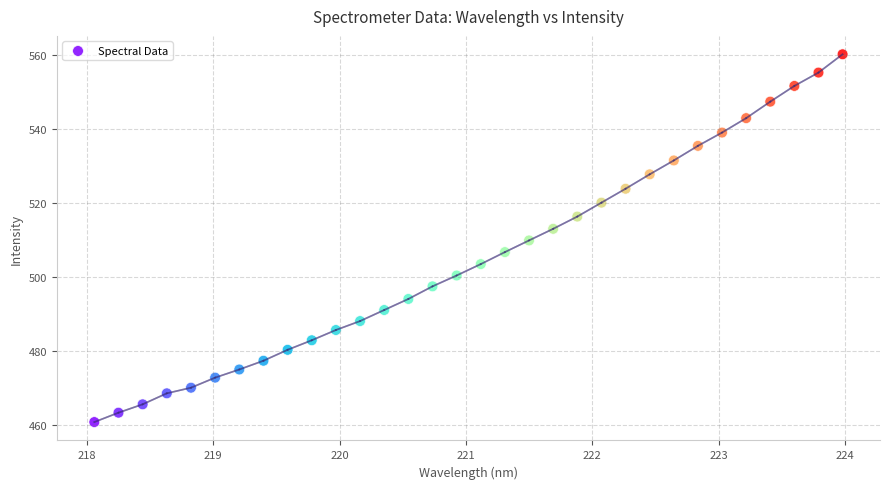

What is the range of Y values (max minus min)?

99.6